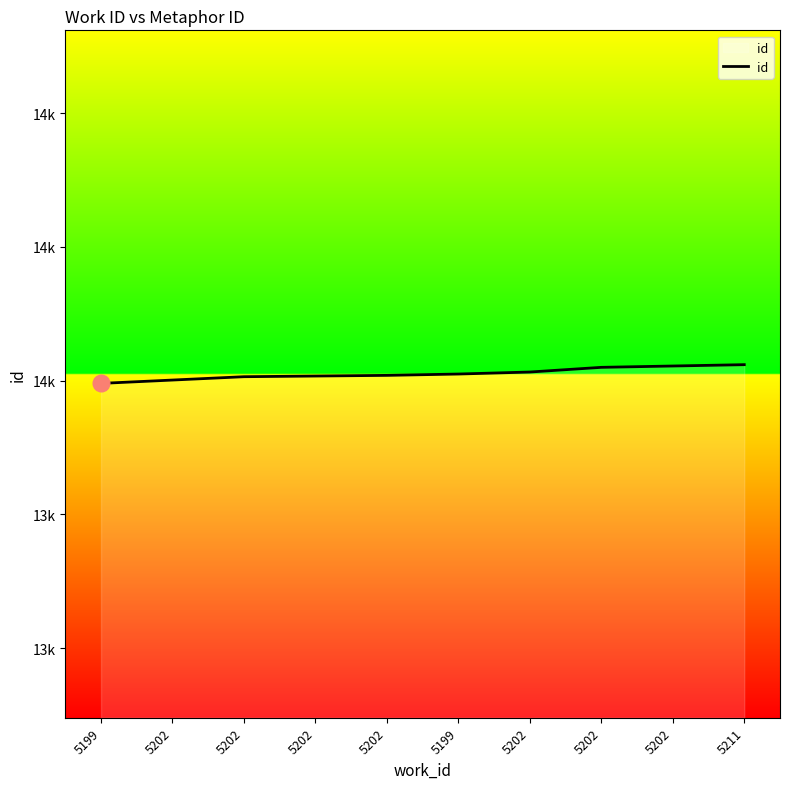

True or false: the data shows 14024 at 5211.

True